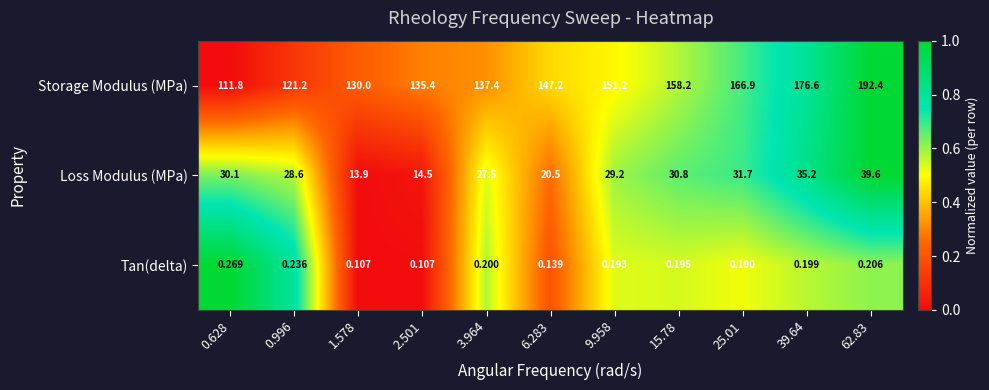

Which series has the widest spread of values?

Storage Modulus (MPa)